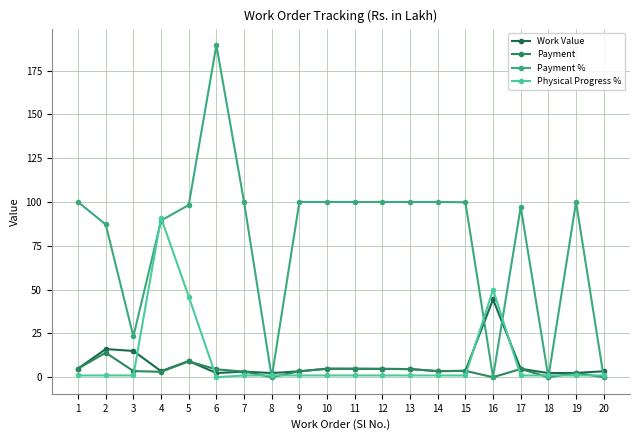

What is the difference between the Physical Progress % values at 5 and 20?

45.0